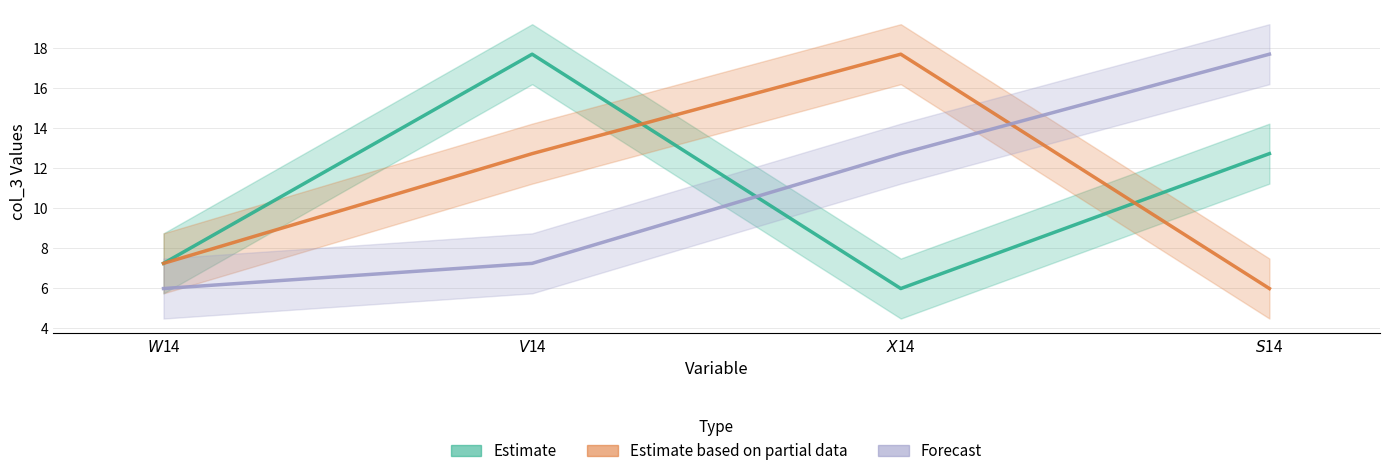

What is the difference between the maximum and minimum values in the Estimate based on partial data series?

11.7